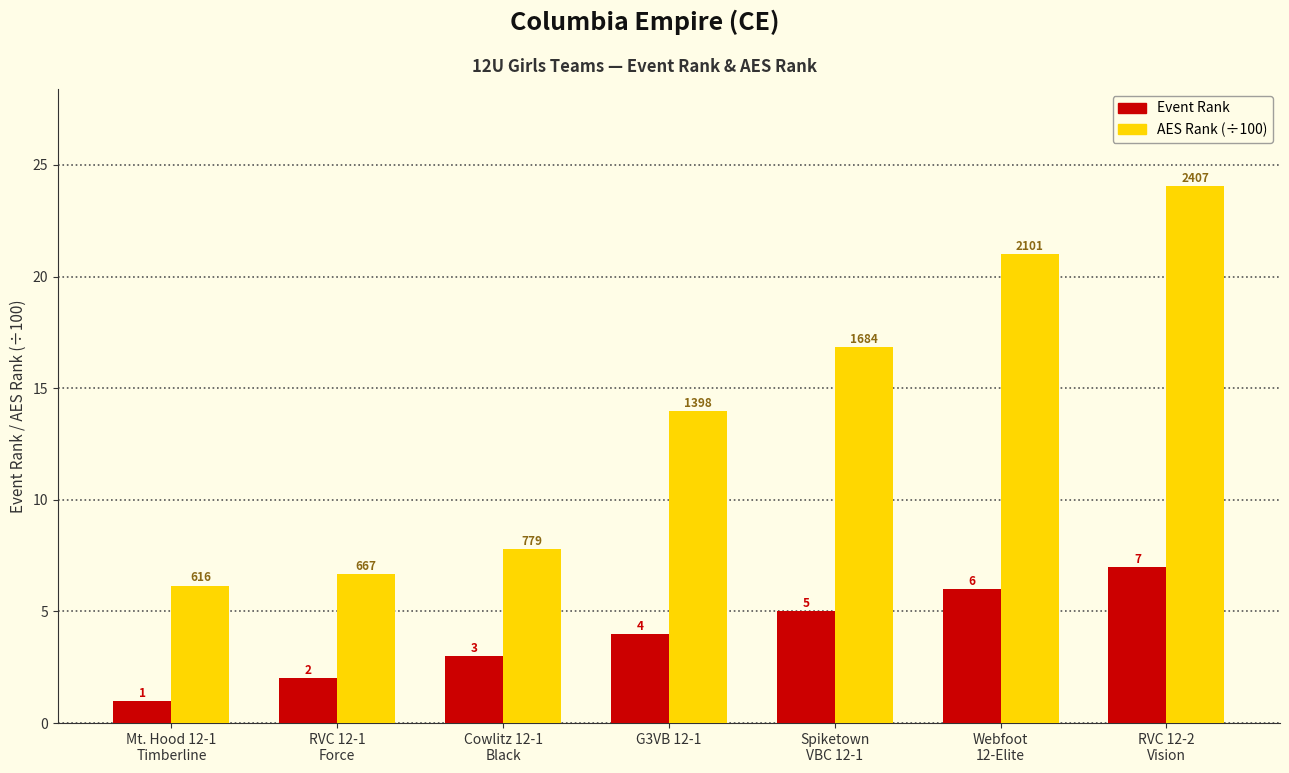

Rank the series by their average value, from lowest to highest.

Event Rank, AES Rank (÷100)